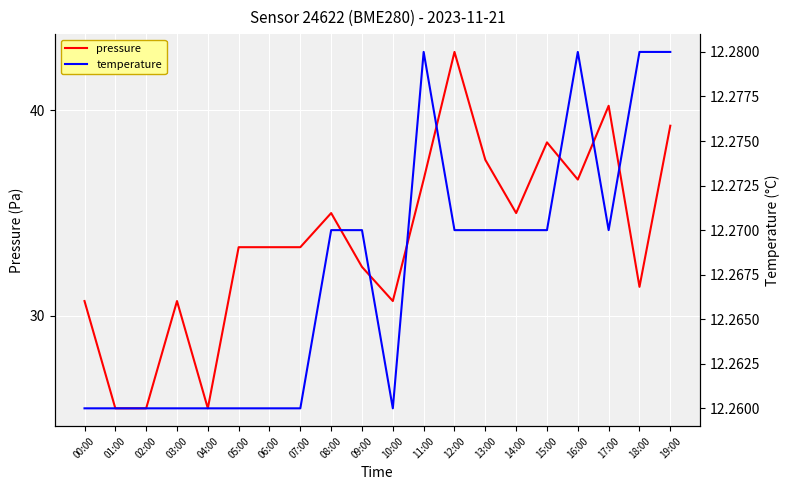

True or false: pressure and temperature intersect in this chart.

False